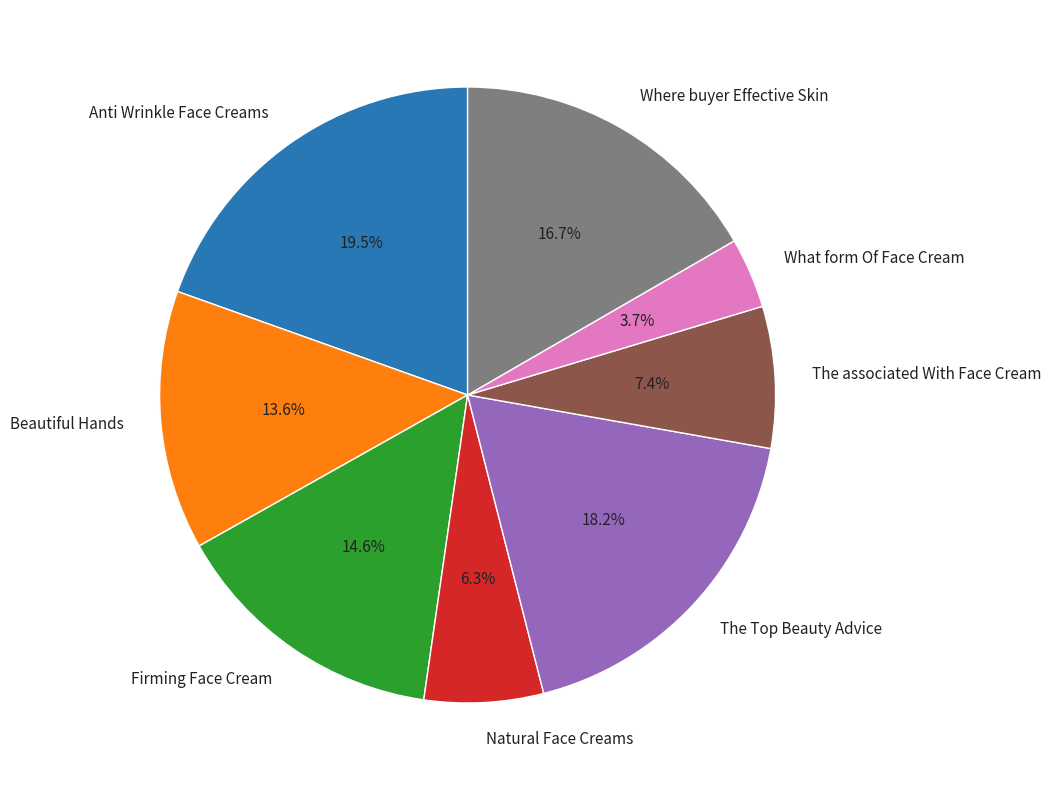

To the nearest percent, what portion does The associated With Face Cream represent?

7%